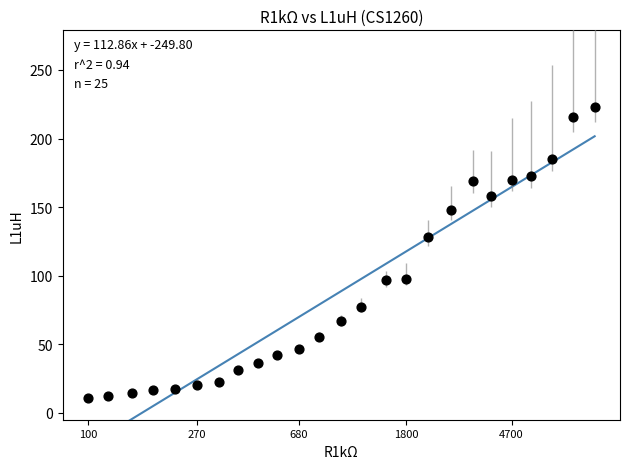

What Y value in the scatter plot is closest to 116?

128.3